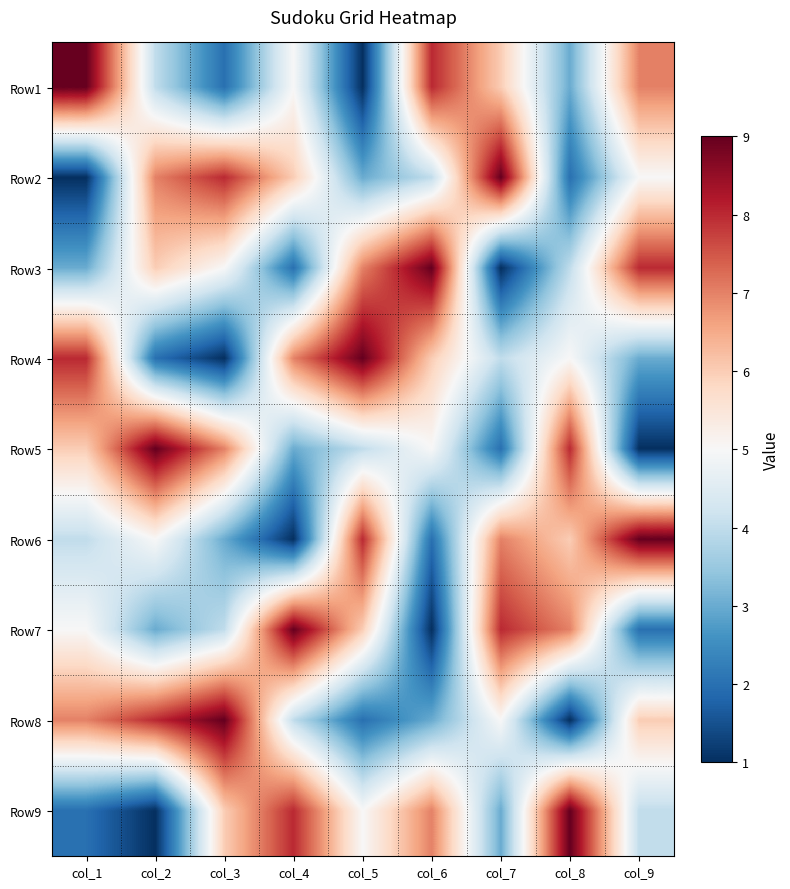

What is the total value across all series at col_3?

45